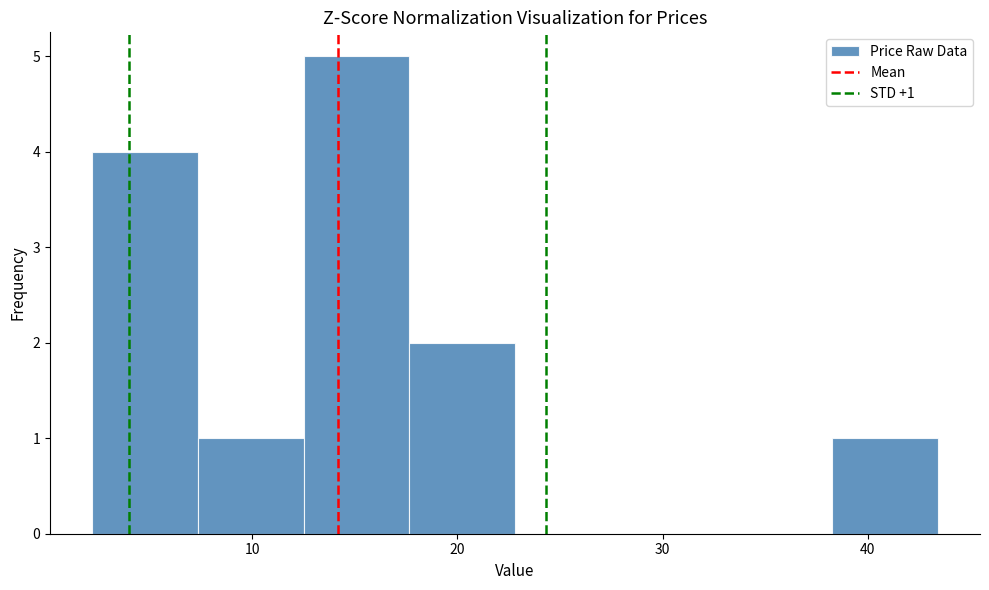

Which range on the x-axis has the tallest bar?

13 to 18